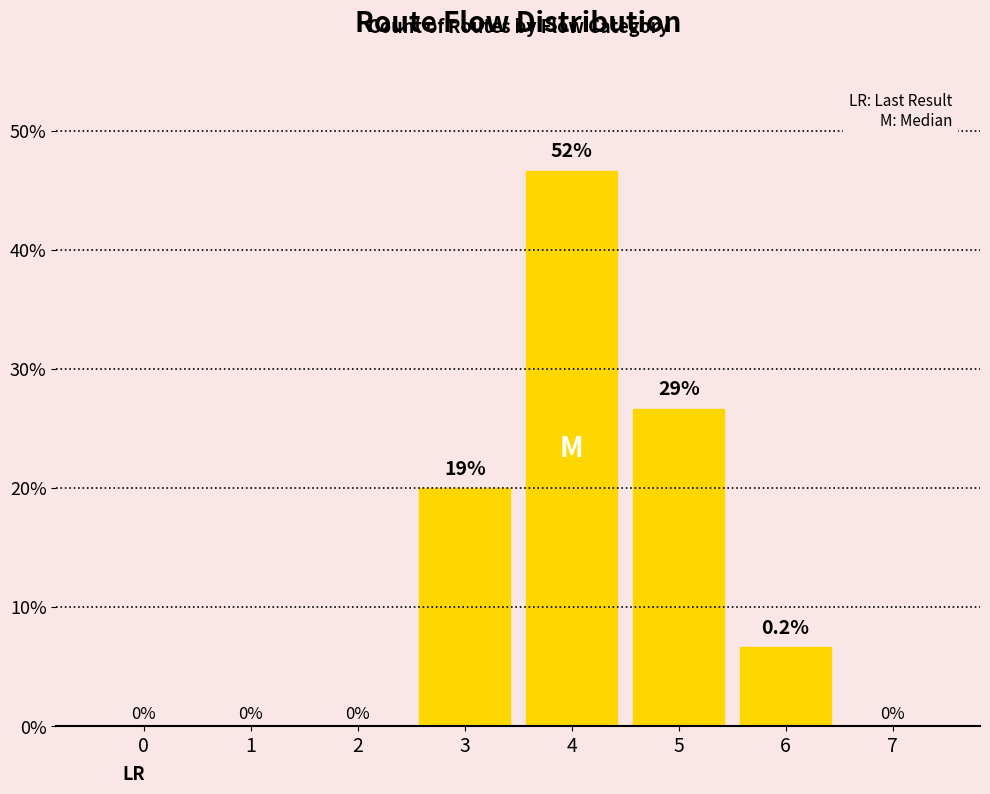

Reading right to left, what are all the values shown in this chart?

0.0	6.7	26.7	46.7	20.0	0.0	0.0	0.0